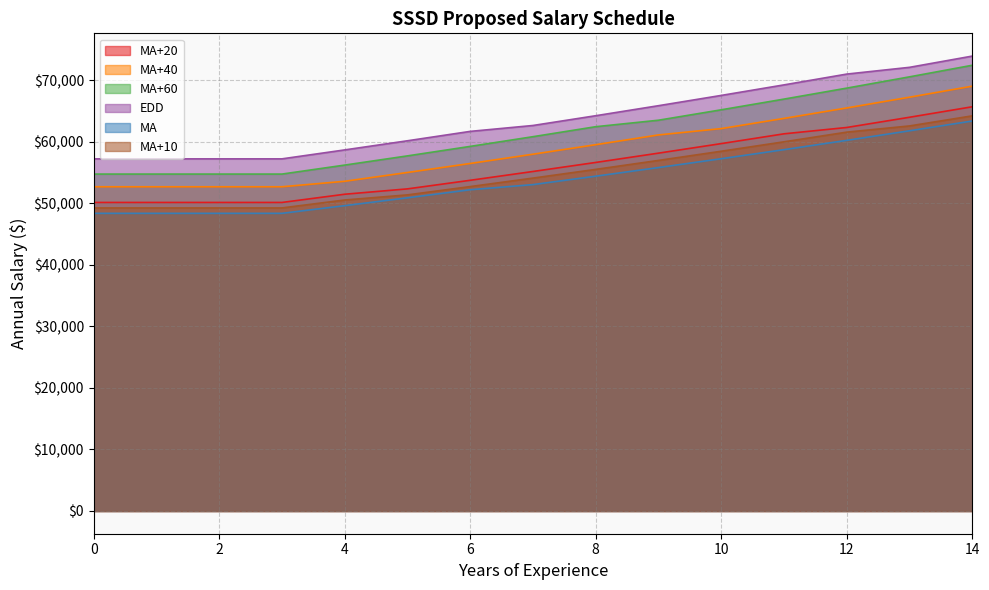

Reading left to right, extract all data points from this chart.

MA+20: 50116.7	50116.7	50116.7	50116.7	51451.3	52322.1	53716.1	55147.8	56616.0	58127.1	59676.8	61266.3	62295.6	63956.8	65661.4
MA+40: 52665.6	52665.6	52665.6	52665.6	53555.2	54985.8	56448.8	57953.6	59500.2	61086.5	62114.5	63770.5	65468.9	67215.0	69006.6
MA+60: 54725.6	54725.6	54725.6	54725.6	56186.5	57681.9	59222.2	60800.2	62422.0	63475.5	65167.7	66906.5	68689.8	70521.8	72402.4
EDD: 57198.1	57198.1	57198.1	57198.1	58651.7	60135.6	61661.3	62619.6	64206.2	65834.3	67503.7	69215.6	70969.9	72066.7	73893.3
MA: 48349.6	48349.6	48349.6	48349.6	49595.5	50873.2	52182.4	53018.1	54384.9	55786.3	57222.1	58693.5	60208.7	61759.5	63350.0
MA+10: 49226.3	49226.3	49226.3	49226.3	50515.5	51347.1	52694.1	54072.5	55489.5	56946.2	58435.4	59968.4	61539.0	62547.1	64185.5